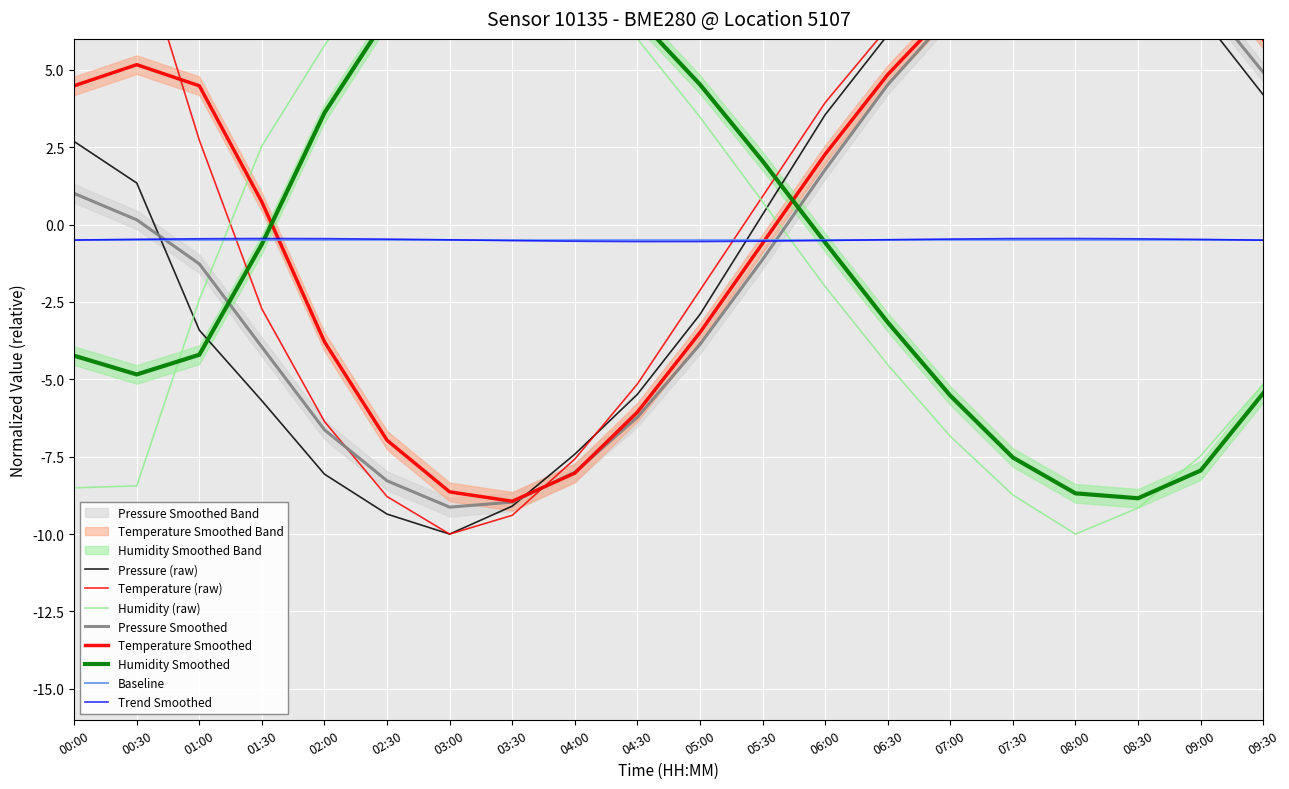

What is the difference between the highest and lowest values at 09:30?

11.5